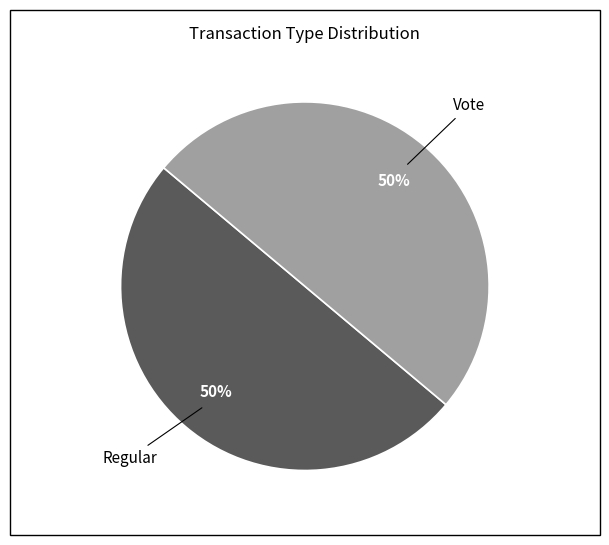

To the nearest percent, what is the average slice percentage?

50%